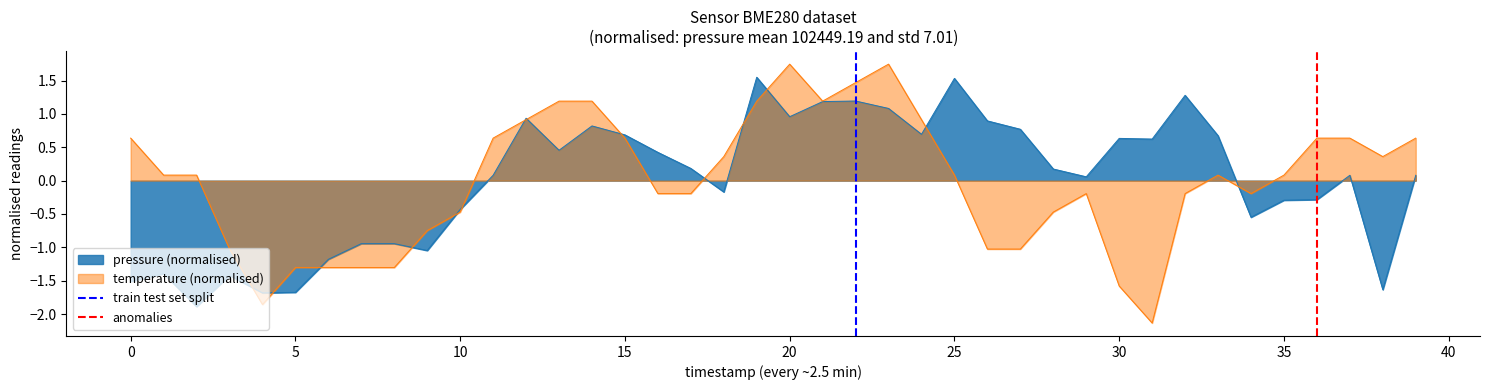

How many positive values does the anomalies series have?

1